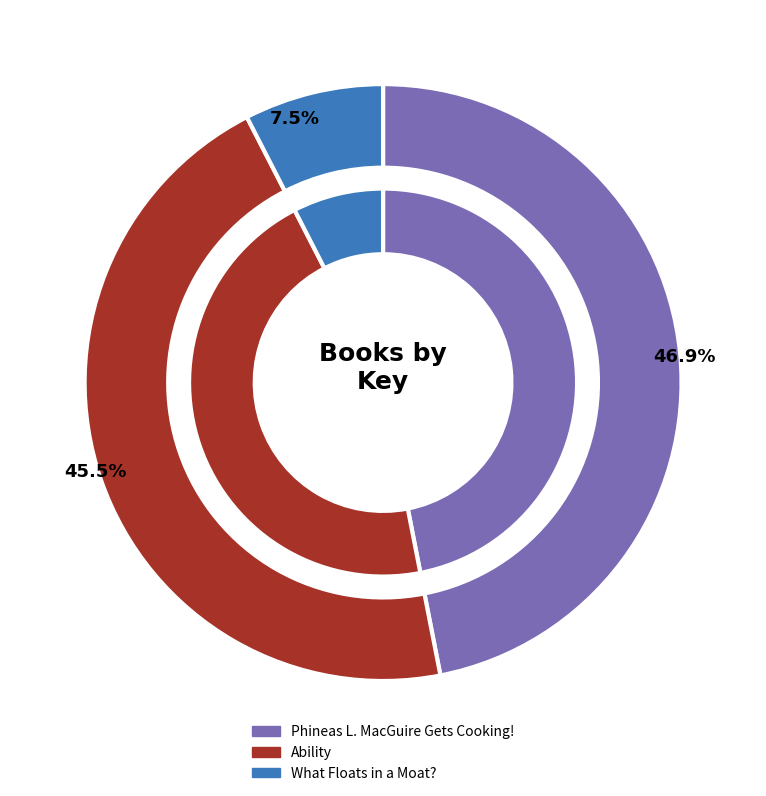

Count the number of slices in the pie.

3